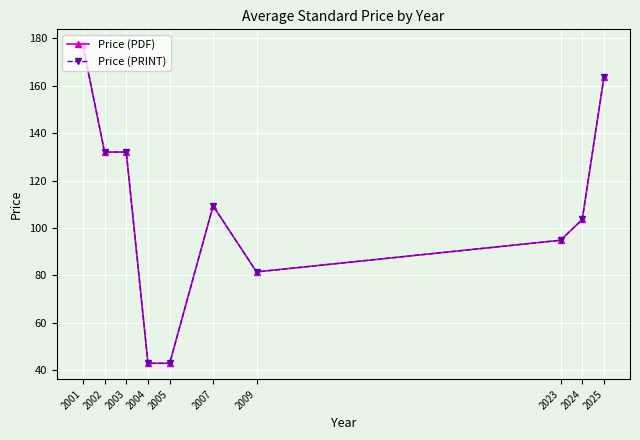

Does the chart have visible grid lines?

Yes